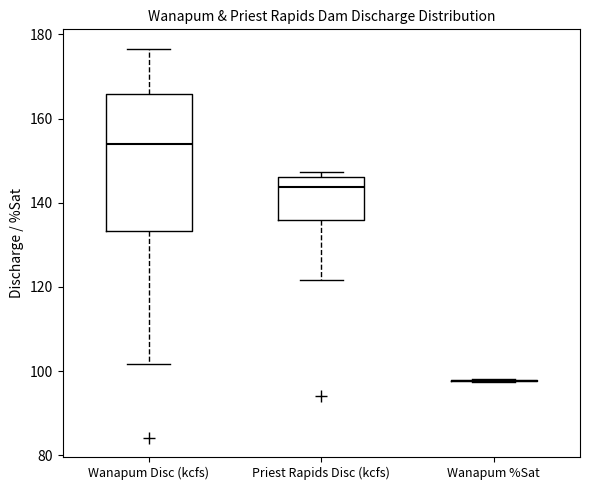

Reading left to right, transcribe this box plot: for each box, give where its median line is, the range the box spans, and where its two whiskers end, as read against the y-axis. The values are not printed on the chart, so give them approximately, as read against the axis.

Wanapum Disc (kcfs): median 154, box 134 to 166, whiskers 102 to 176
Priest Rapids Disc (kcfs): median 144, box 136 to 146, whiskers 122 to 148
Wanapum %Sat: box collapsed to a line at 98, whiskers 98 to 98